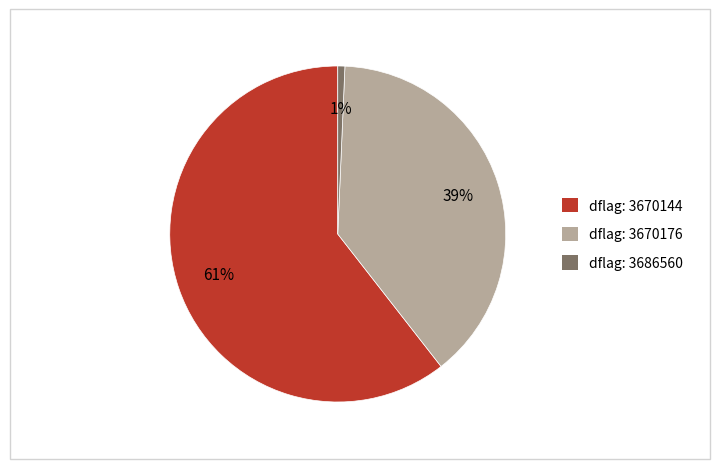

To the nearest percent, what is the average slice percentage?

33%